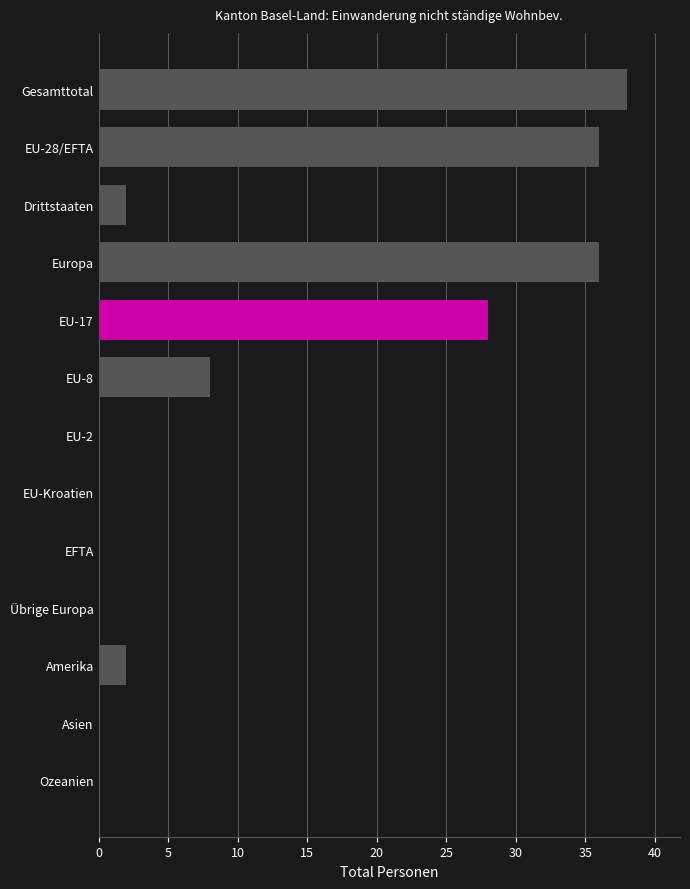

Reading top to bottom, list all the values displayed in this chart.

Gesamttotal=38	EU-28/EFTA=36	Drittstaaten=2	Europa=36	EU-17=28	EU-8=8	EU-2=0	EU-Kroatien=0	EFTA=0	Übrige Europa=0	Amerika=2	Asien=0	Ozeanien=0